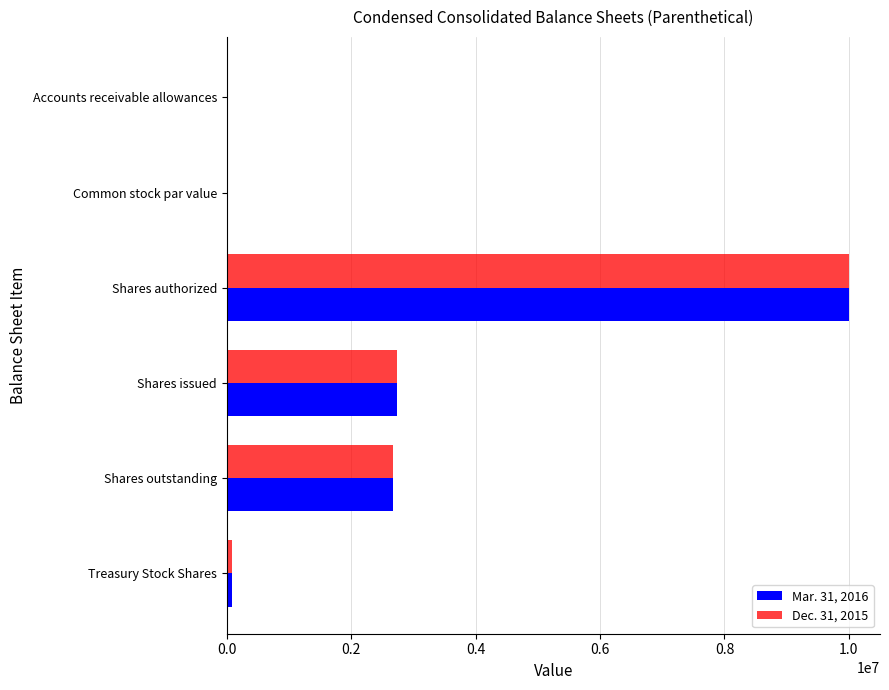

True or false: Dec. 31, 2015 has a value of 0.0 at Common stock par value.

True